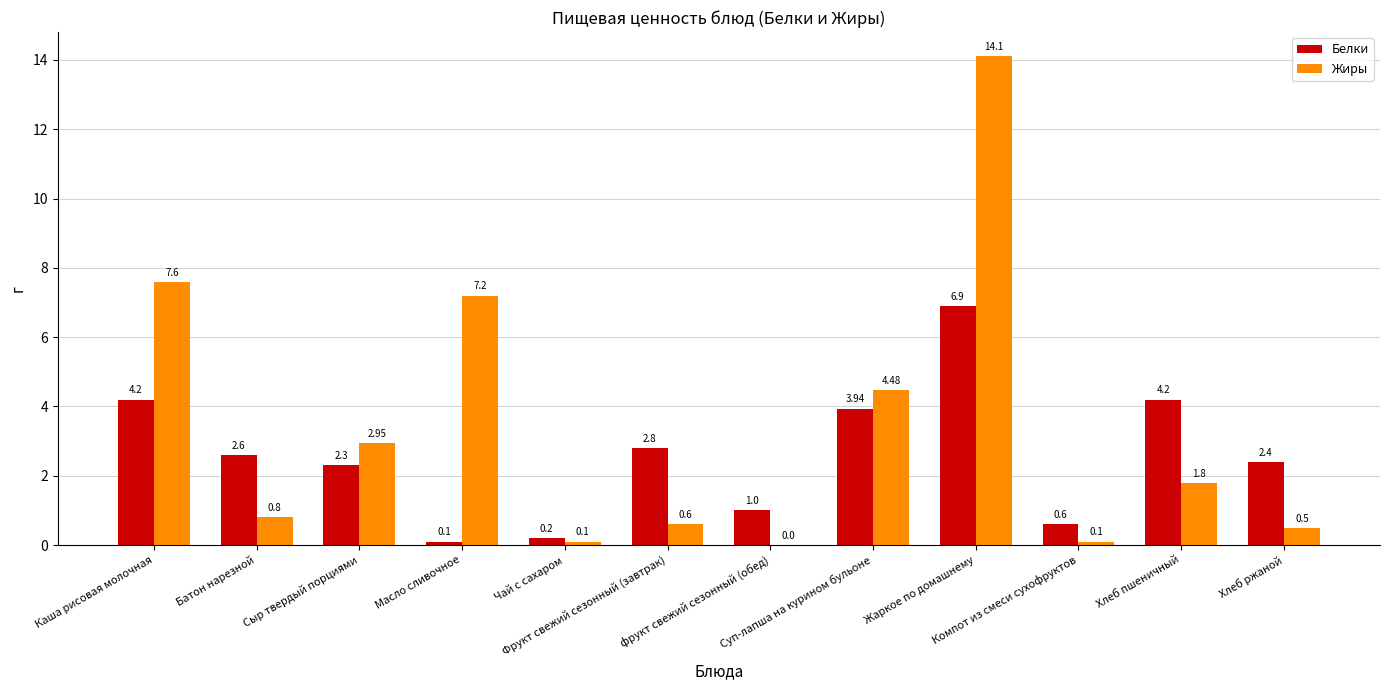

What is the sum of all Белки values?

31.2